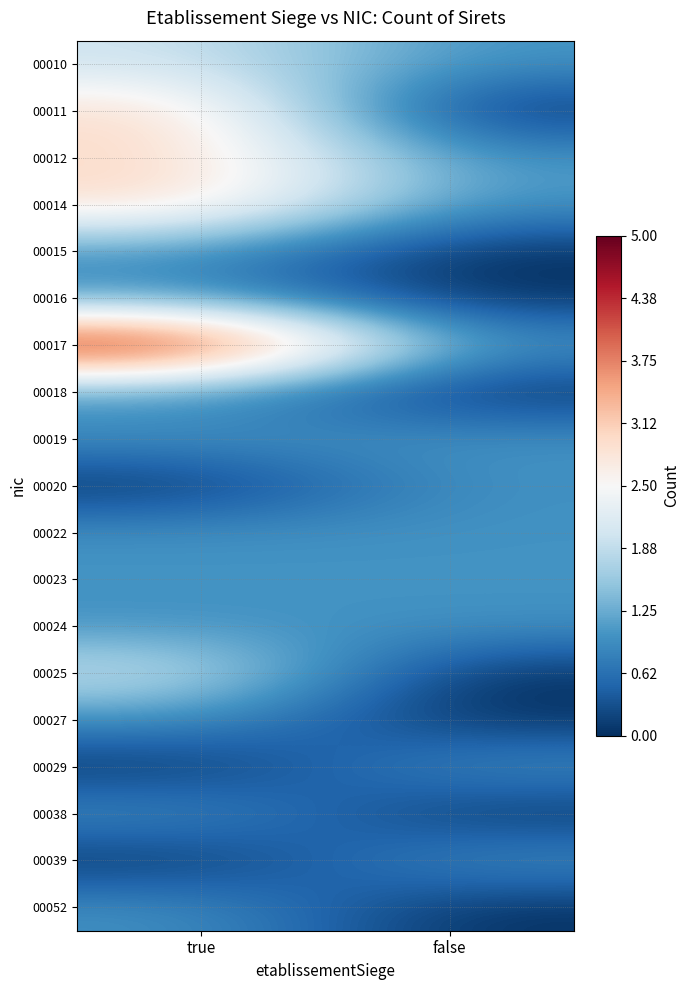

Which series changed the most between true and false?

00017